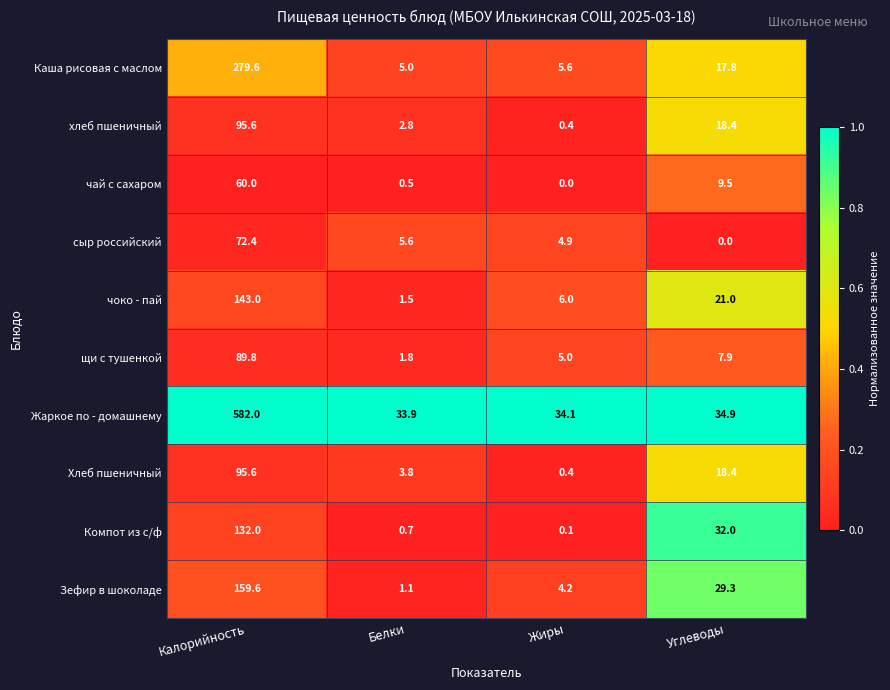

At which label is чоко - пай closest to 72?

Углеводы